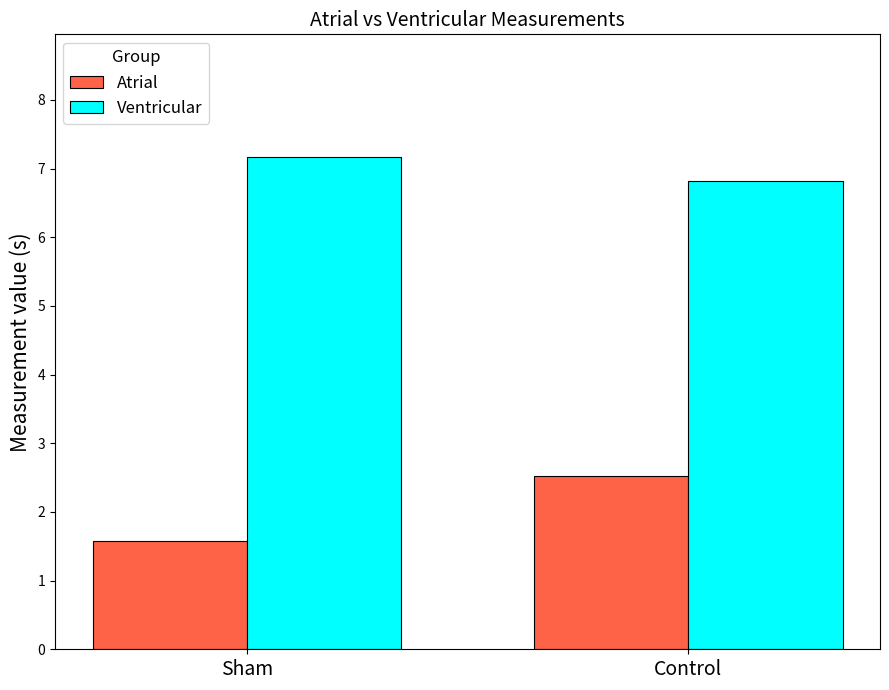

What is the average value of the Ventricular series?

7.0